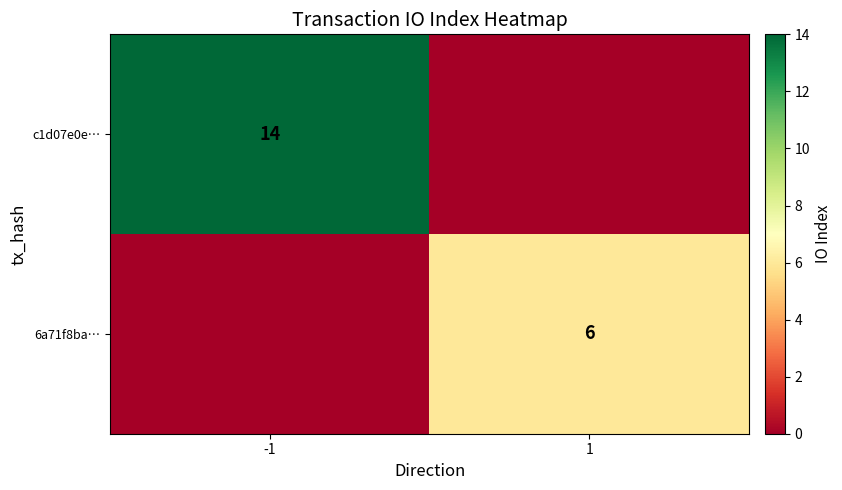

Is it true that c1d07e0e… equals 14 at -1?

True